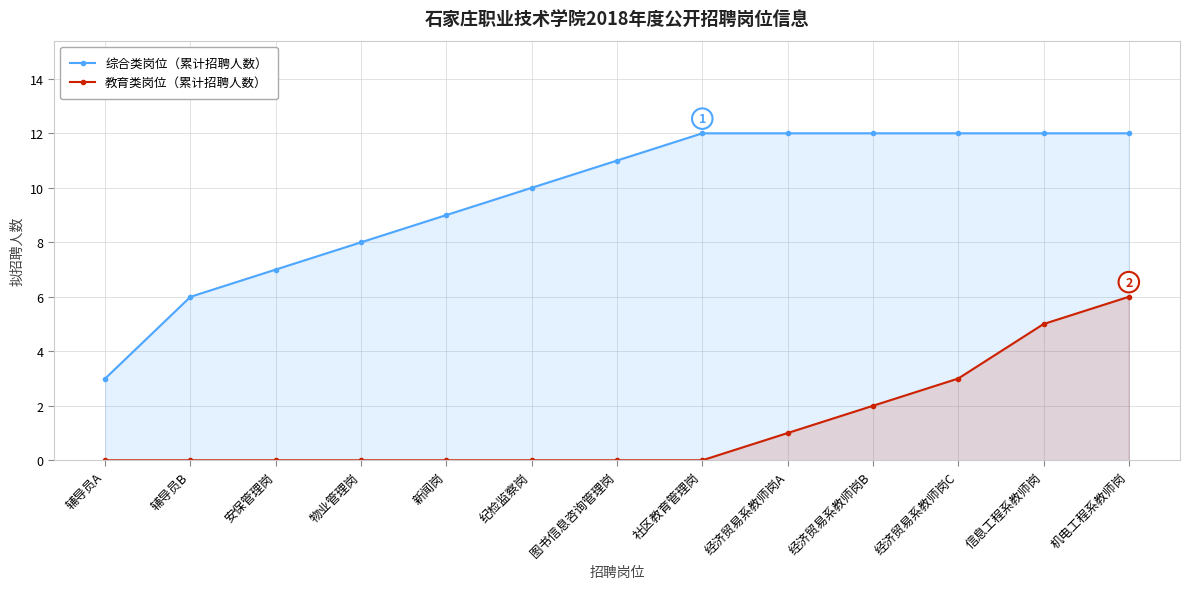

At which label is 教育类岗位（累计招聘人数） closest to 3?

经济贸易系教师岗C